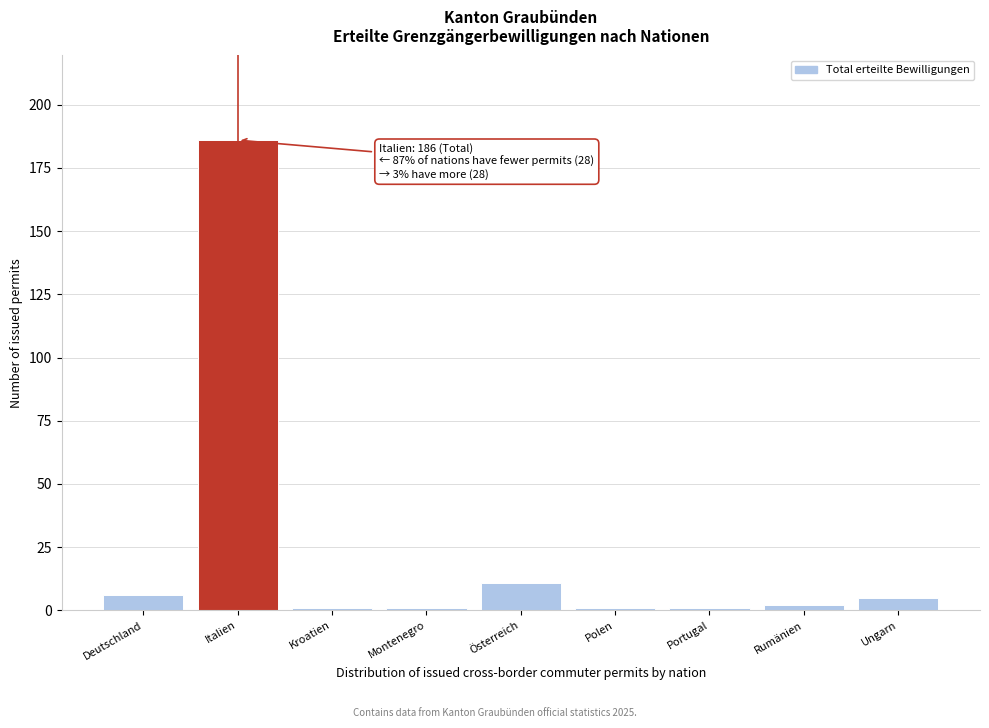

Reading right to left, what are all the values shown in this chart?

Ungarn=5	Rumänien=2	Portugal=1	Polen=1	Österreich=11	Montenegro=1	Kroatien=1	Italien=186	Deutschland=6